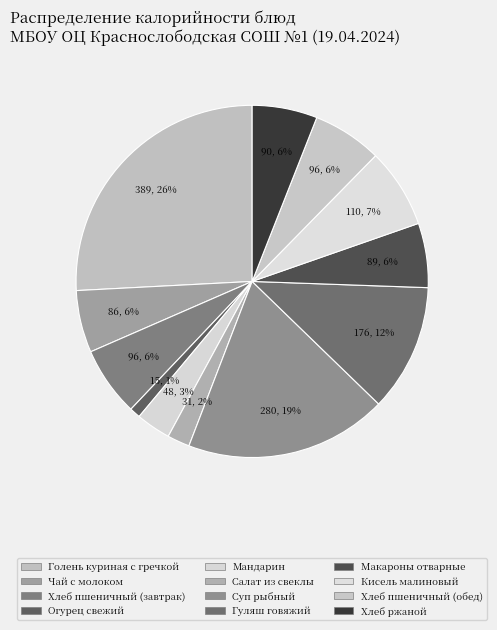

What is the change in value from Голень куриная с гречкой to Хлеб пшеничный (обед)?

-293